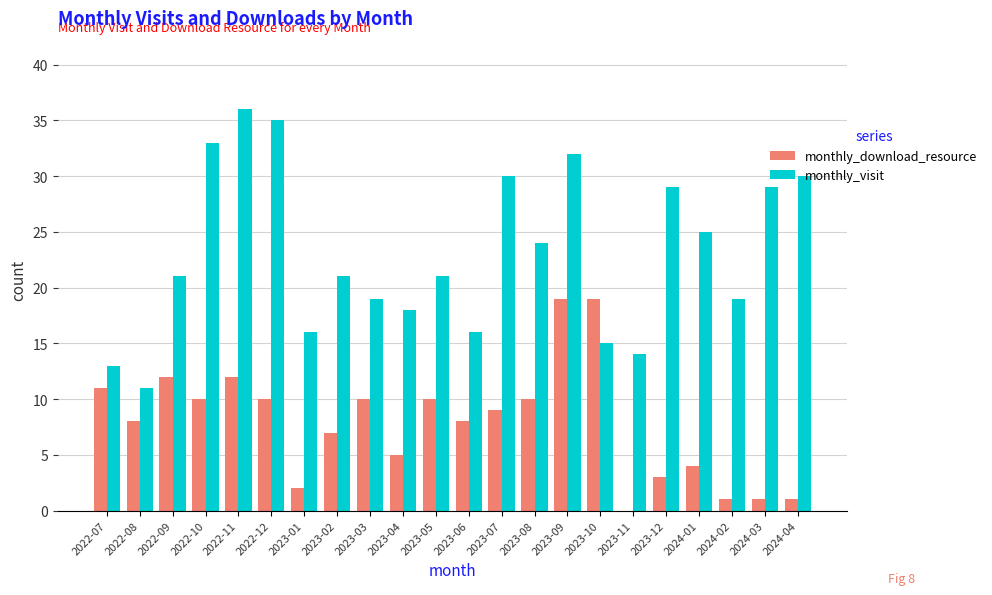

Are the bars horizontal?

No